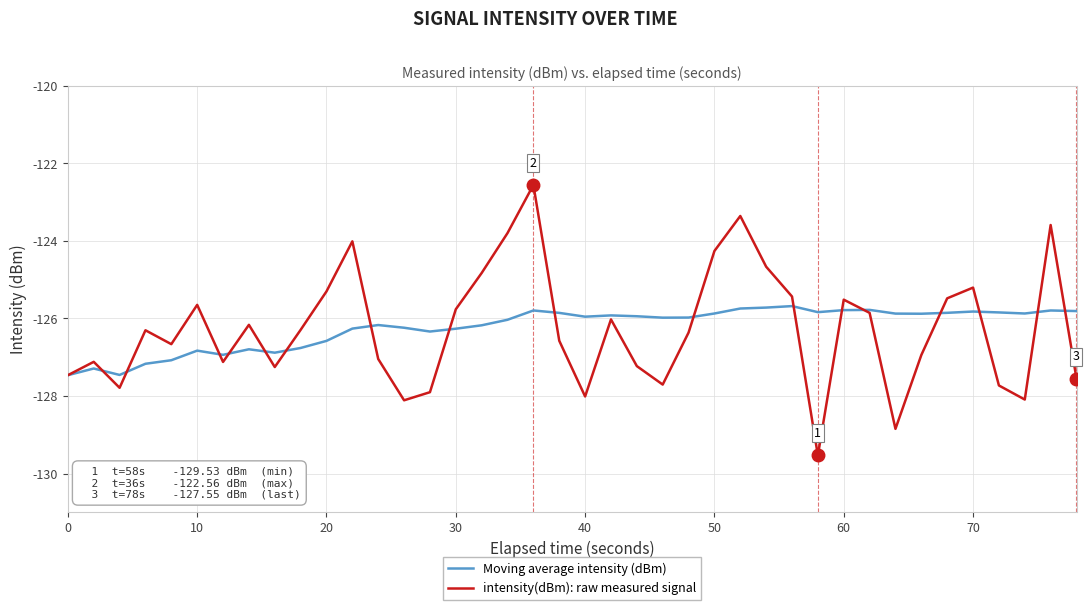

How many lines are shown in the chart?

2